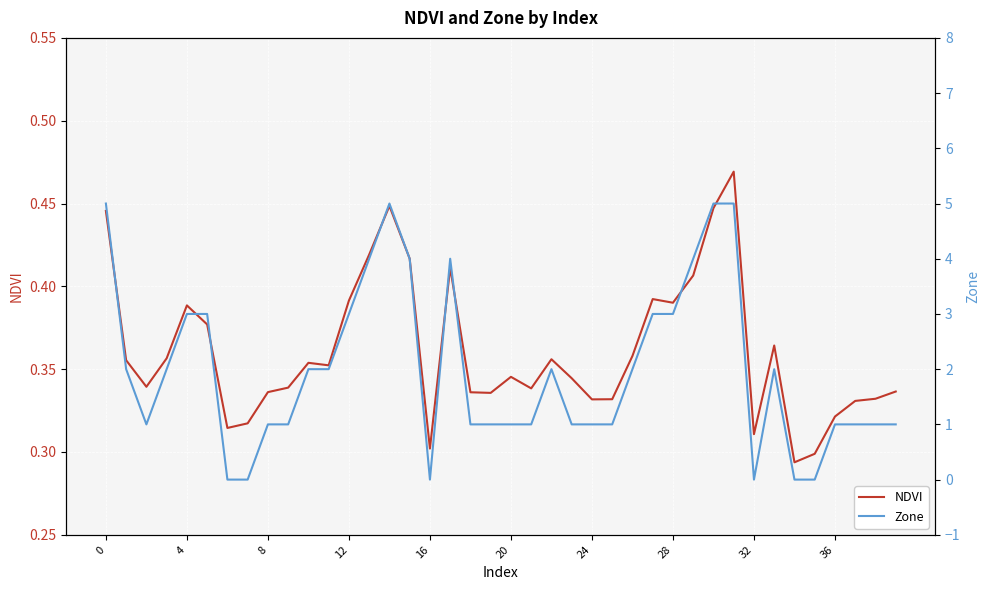

What are all the series names shown in the legend?

NDVI, Zone